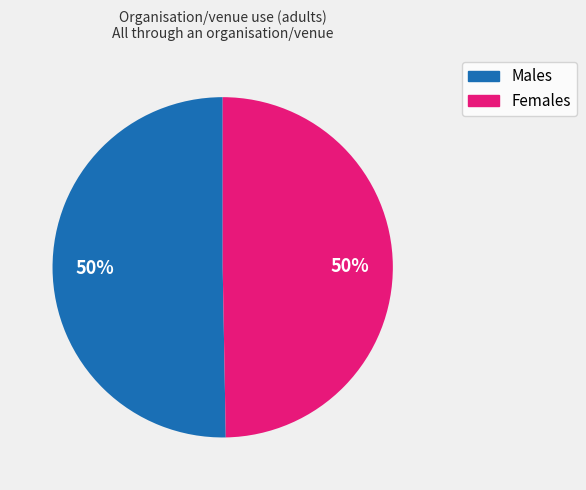

To the nearest percent, what percentage of the pie is Males?

50%